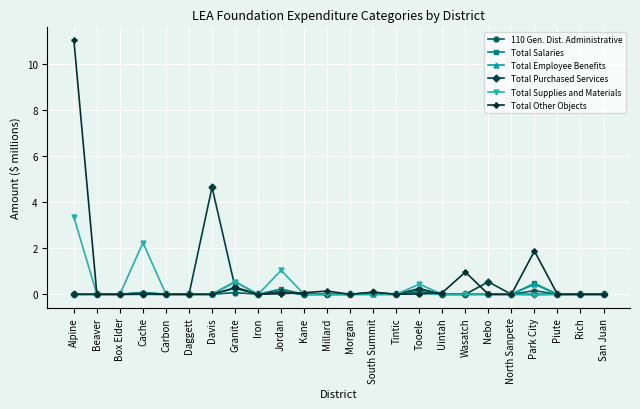

List the series in order of their peak value, highest first.

Total Other Objects, Total Purchased Services, Total Supplies and Materials, Total Salaries, Total Employee Benefits, 110 Gen. Dist. Administrative